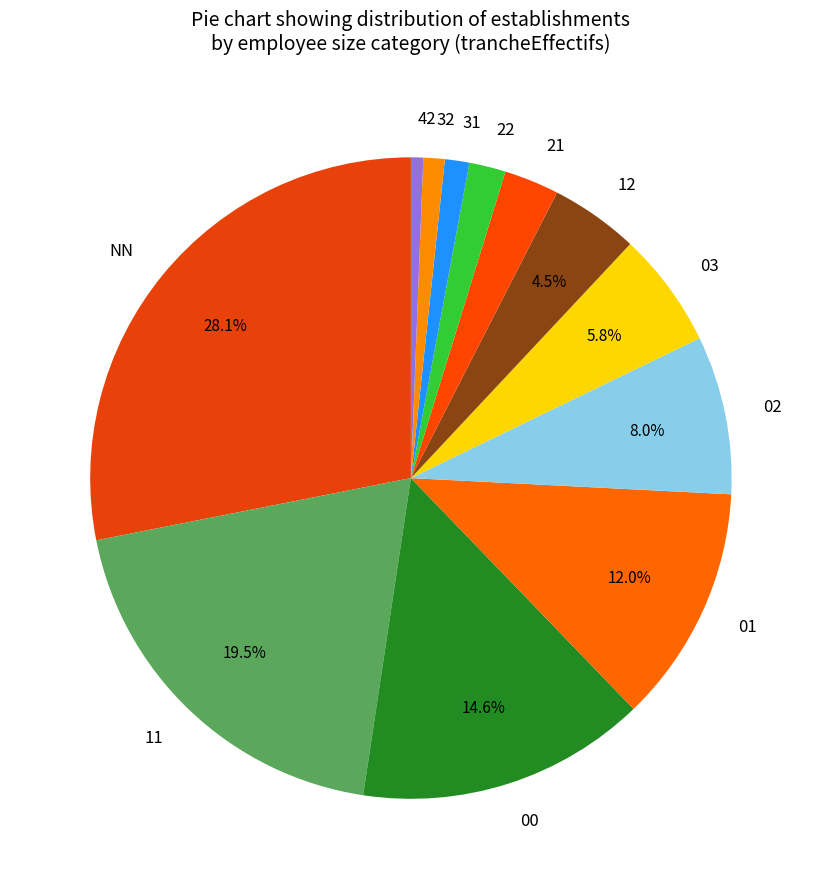

Does 22 represent more than half of the total?

No